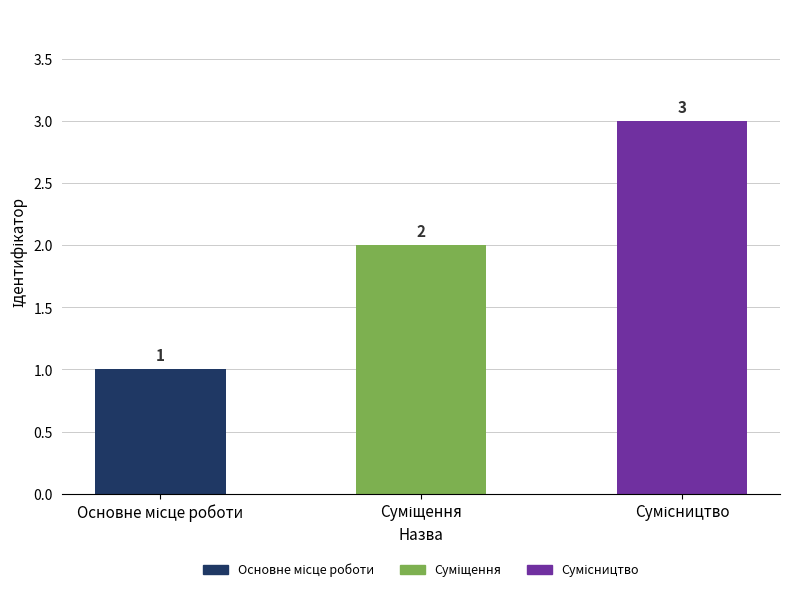

What is the sum of all values?

6